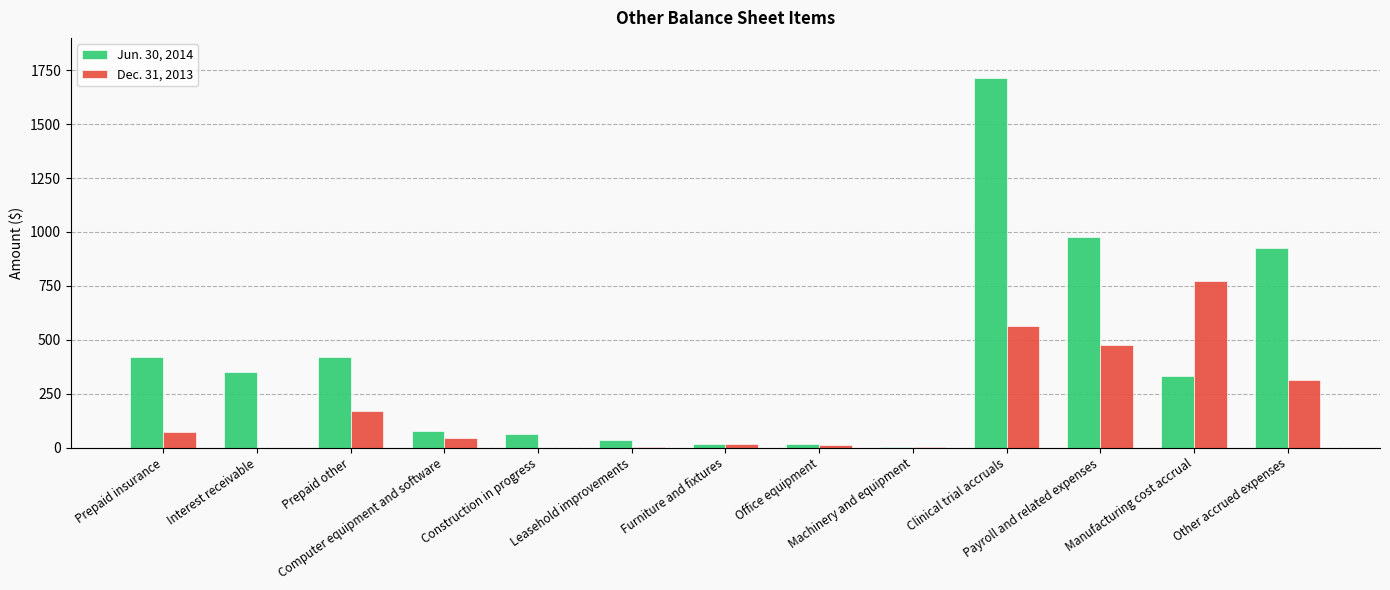

What is the maximum value shown in the chart?

1714